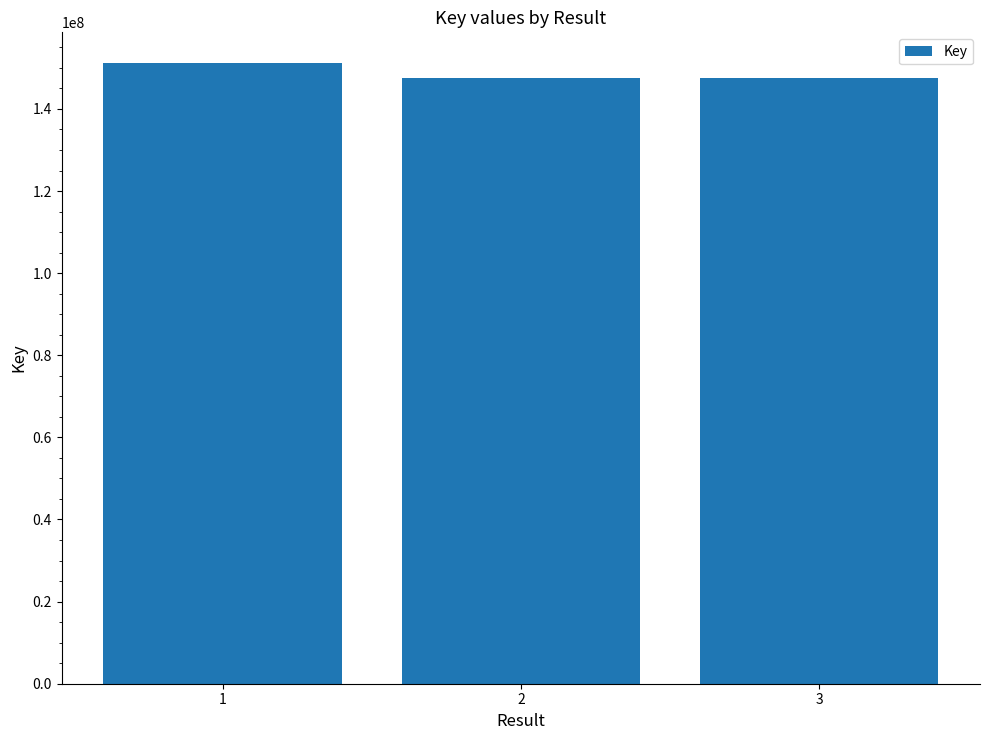

What is the sum of all values?

446093804